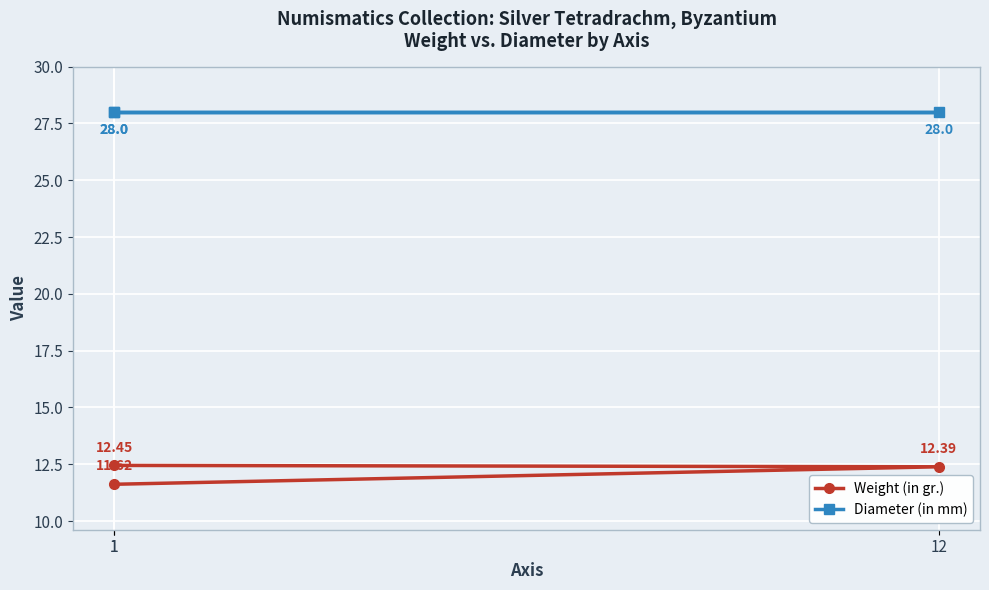

What is the label of the 2nd point from the left?

12